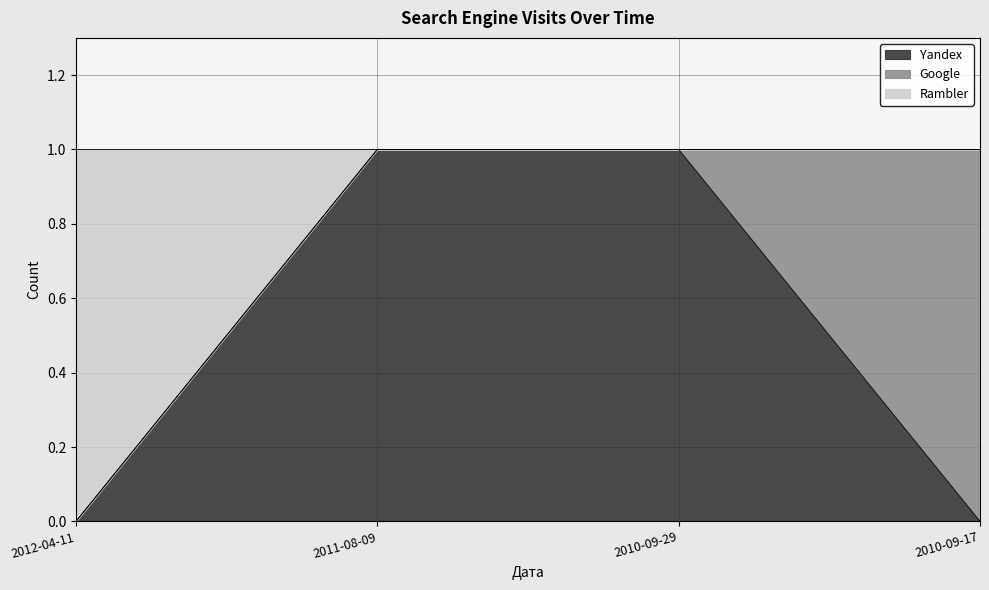

What is the maximum value for Yandex?

1